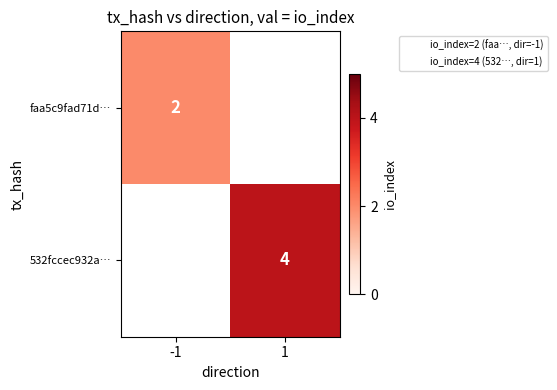

List the series in order of their peak value, lowest first.

faa5c9fad71d…, 532fccec932a…